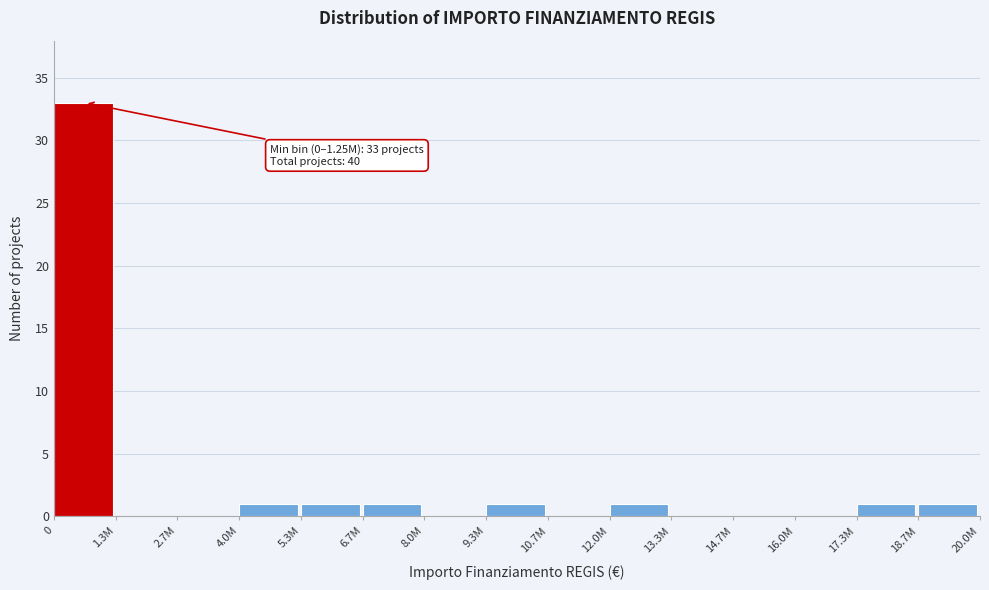

Reading left to right, what are all the values shown in this chart?

0=33	1.3M=0	2.7M=0	4.0M=1	5.3M=1	6.7M=1	8.0M=0	9.3M=1	10.7M=0	12.0M=1	13.3M=0	14.7M=0	16.0M=0	17.3M=1	18.7M=1